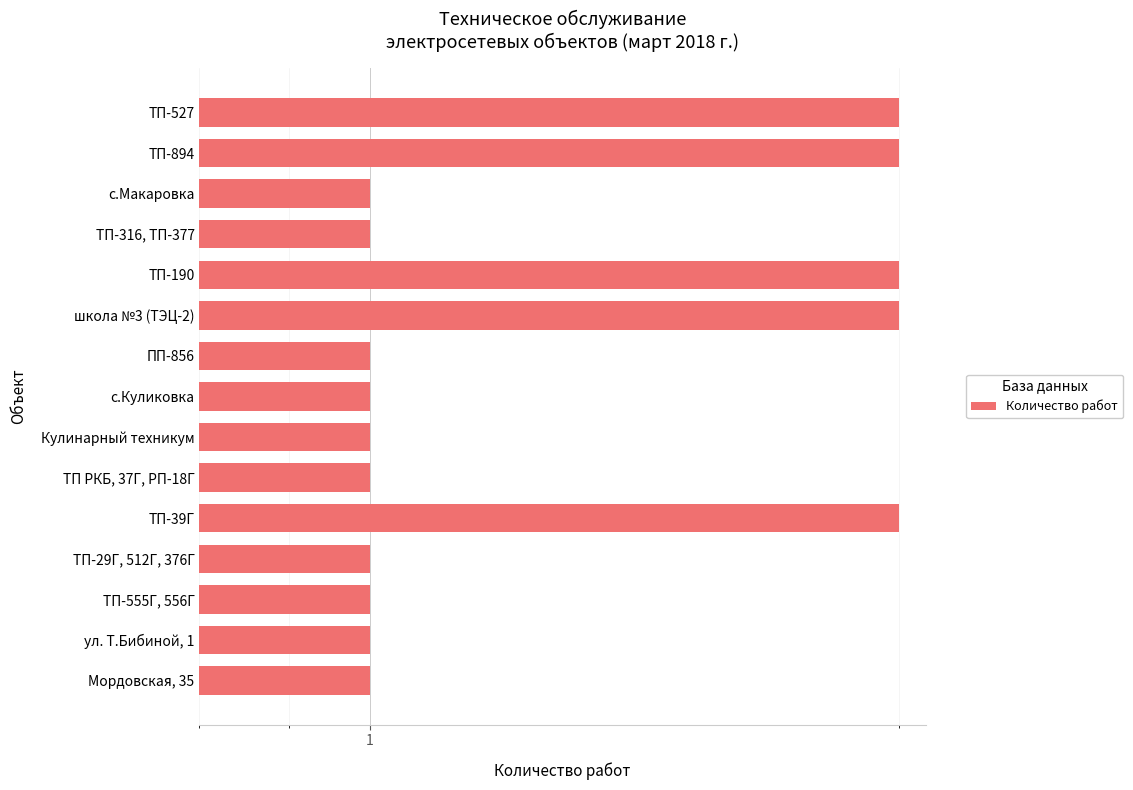

What is the value of the 8th bar from the left?

1